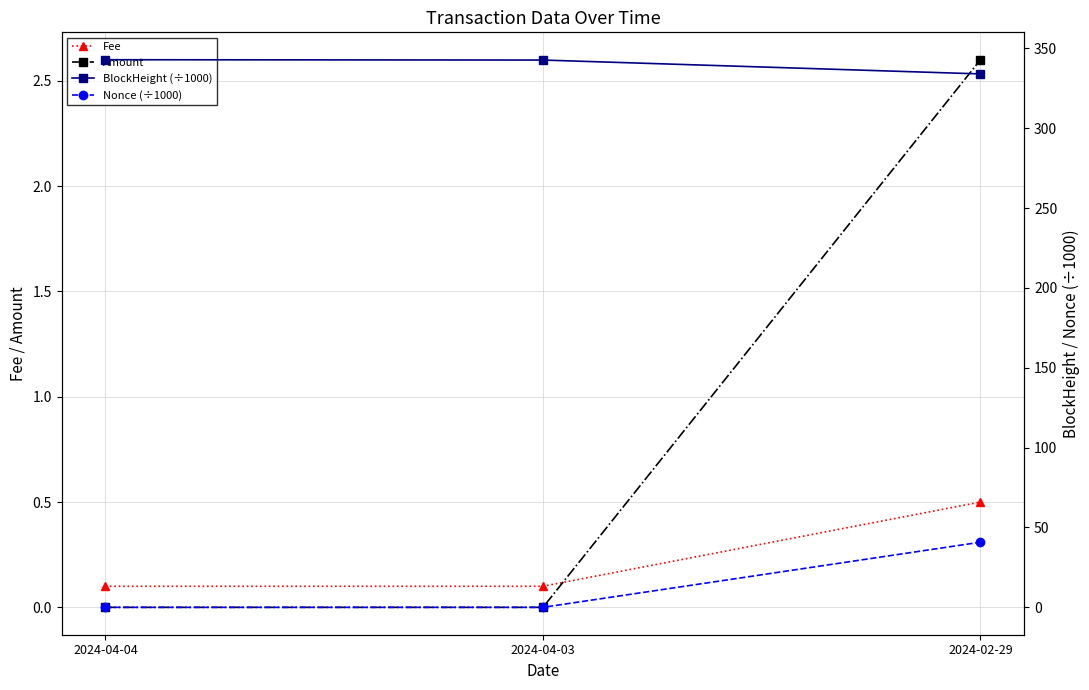

Which series has the largest total across all categories?

BlockHeight (÷1000)